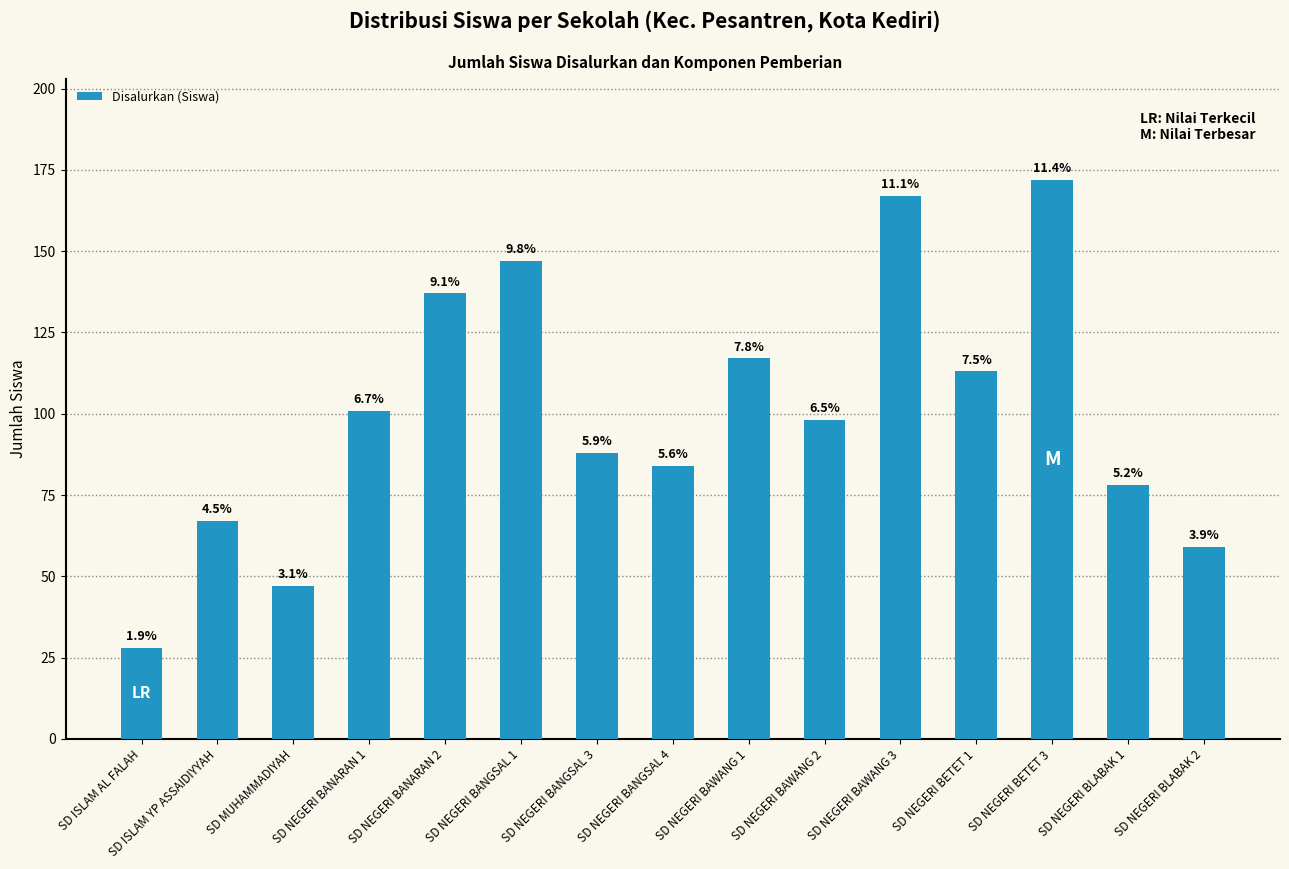

What is the sum of the values at SD NEGERI BAWANG 3 and SD NEGERI BLABAK 2?

226